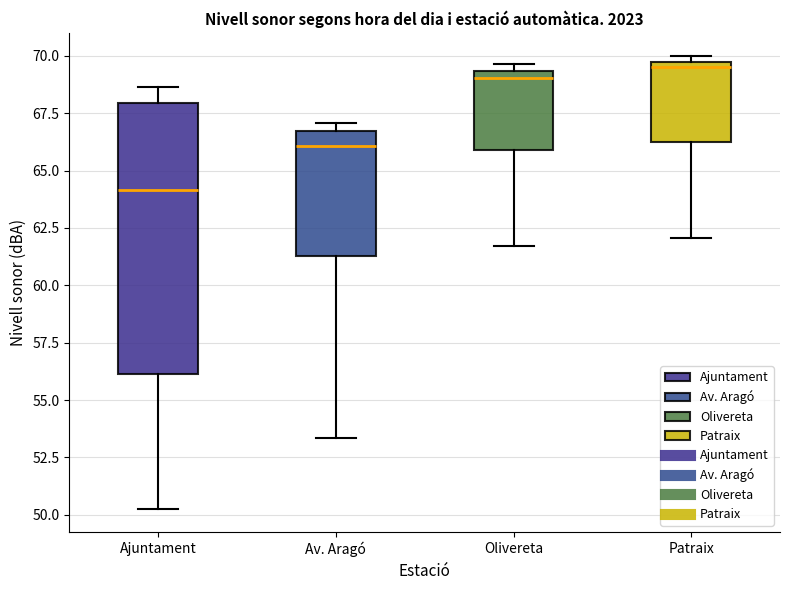

Comparing the boxes themselves (not the whiskers), which one is the tallest?

Ajuntament